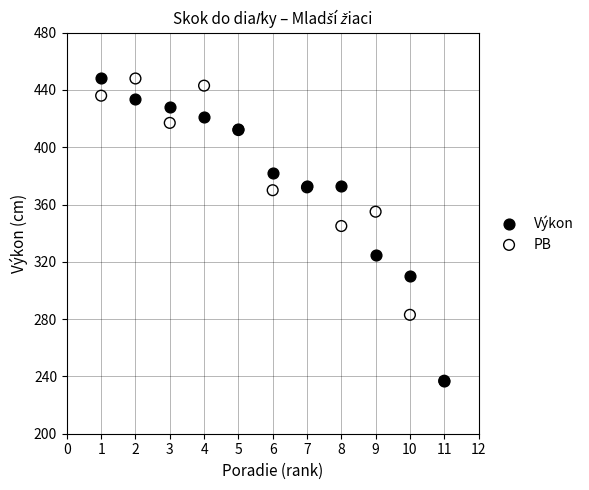

What are all the series names shown in the legend?

Výkon, PB